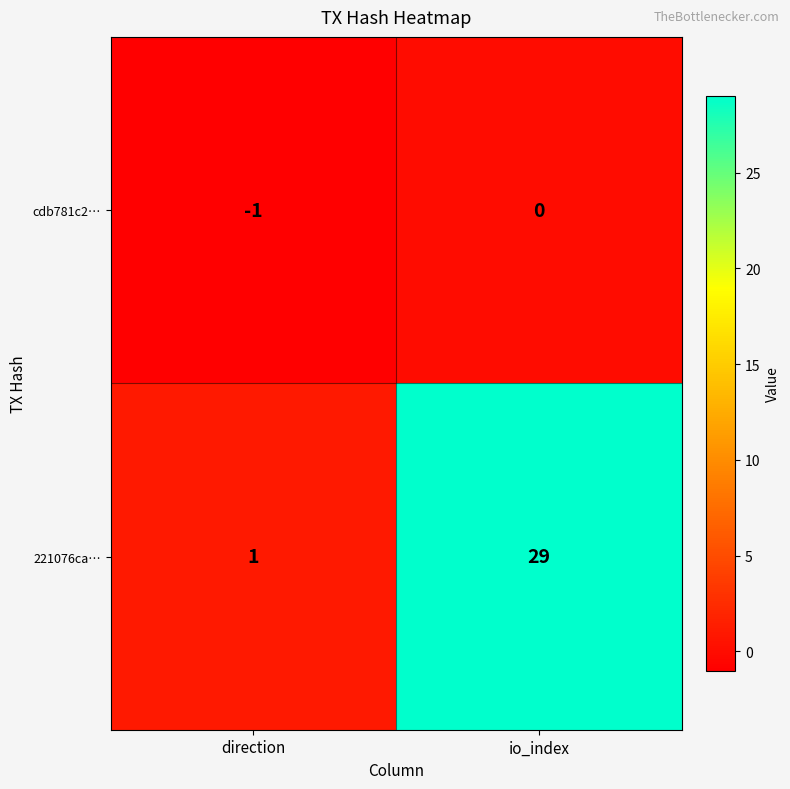

At io_index, list the series in order from smallest to largest.

cdb781c2…, 221076ca…